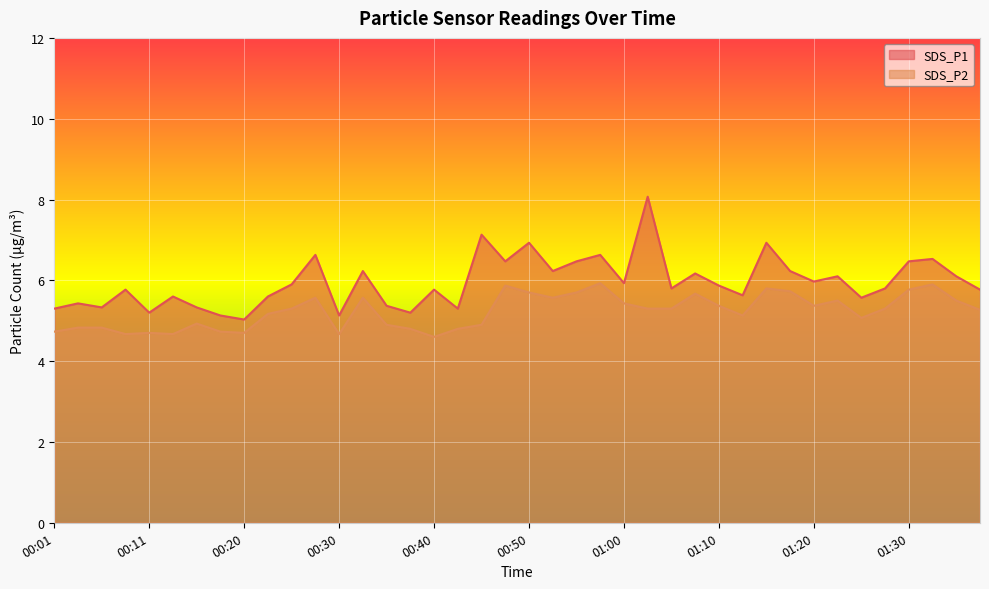

What position from the right is 00:30?

28